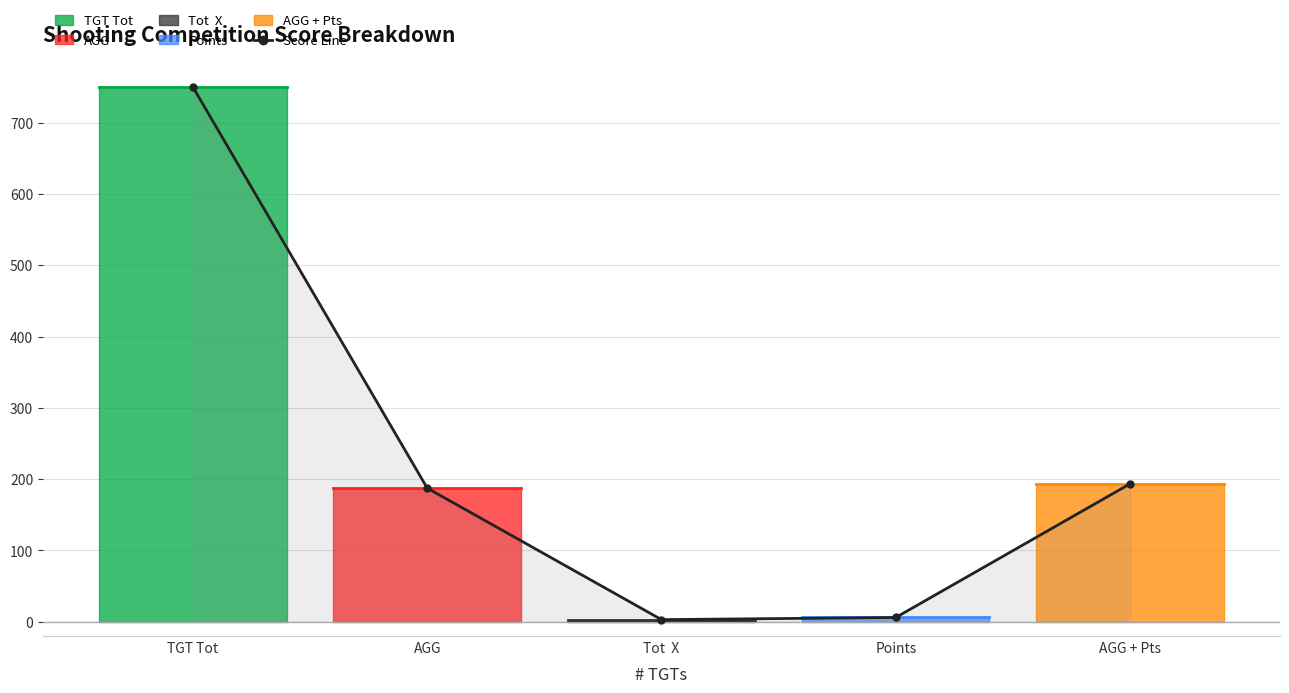

What is the sum of the values at Points and AGG + Pts?

199.5